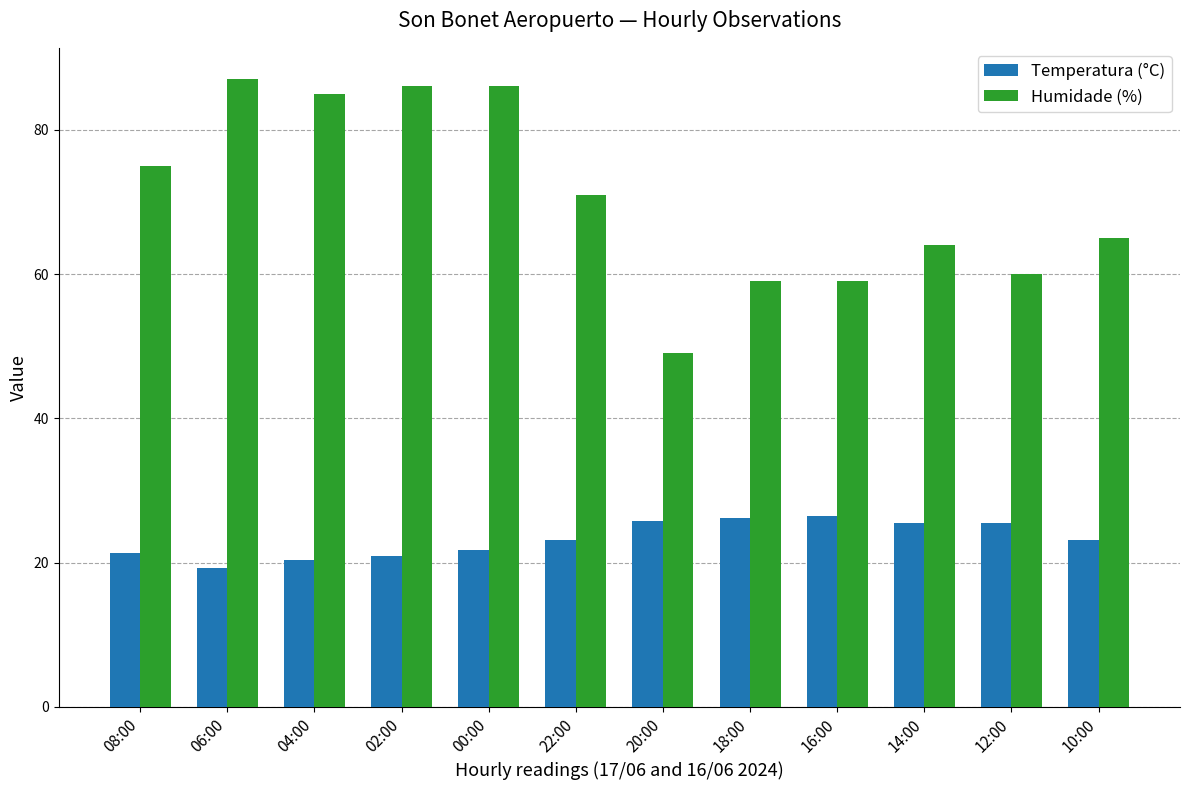

Are the bars horizontal?

No